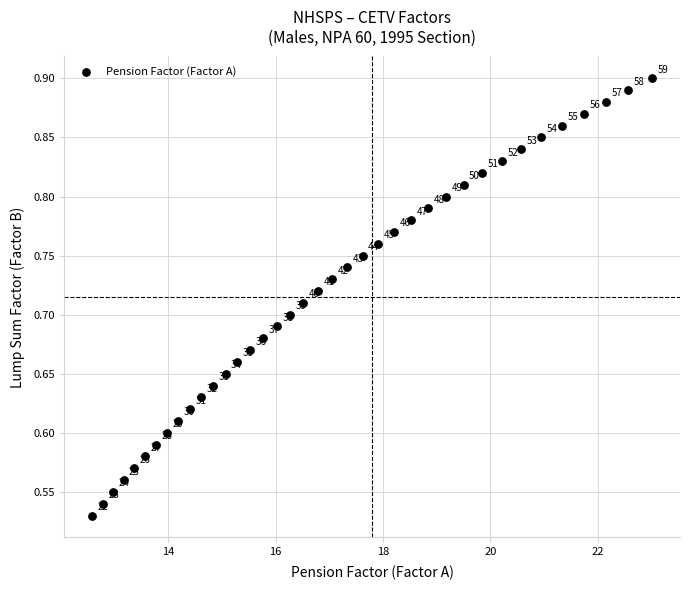

What is the range of Y values (max minus min)?

0.4